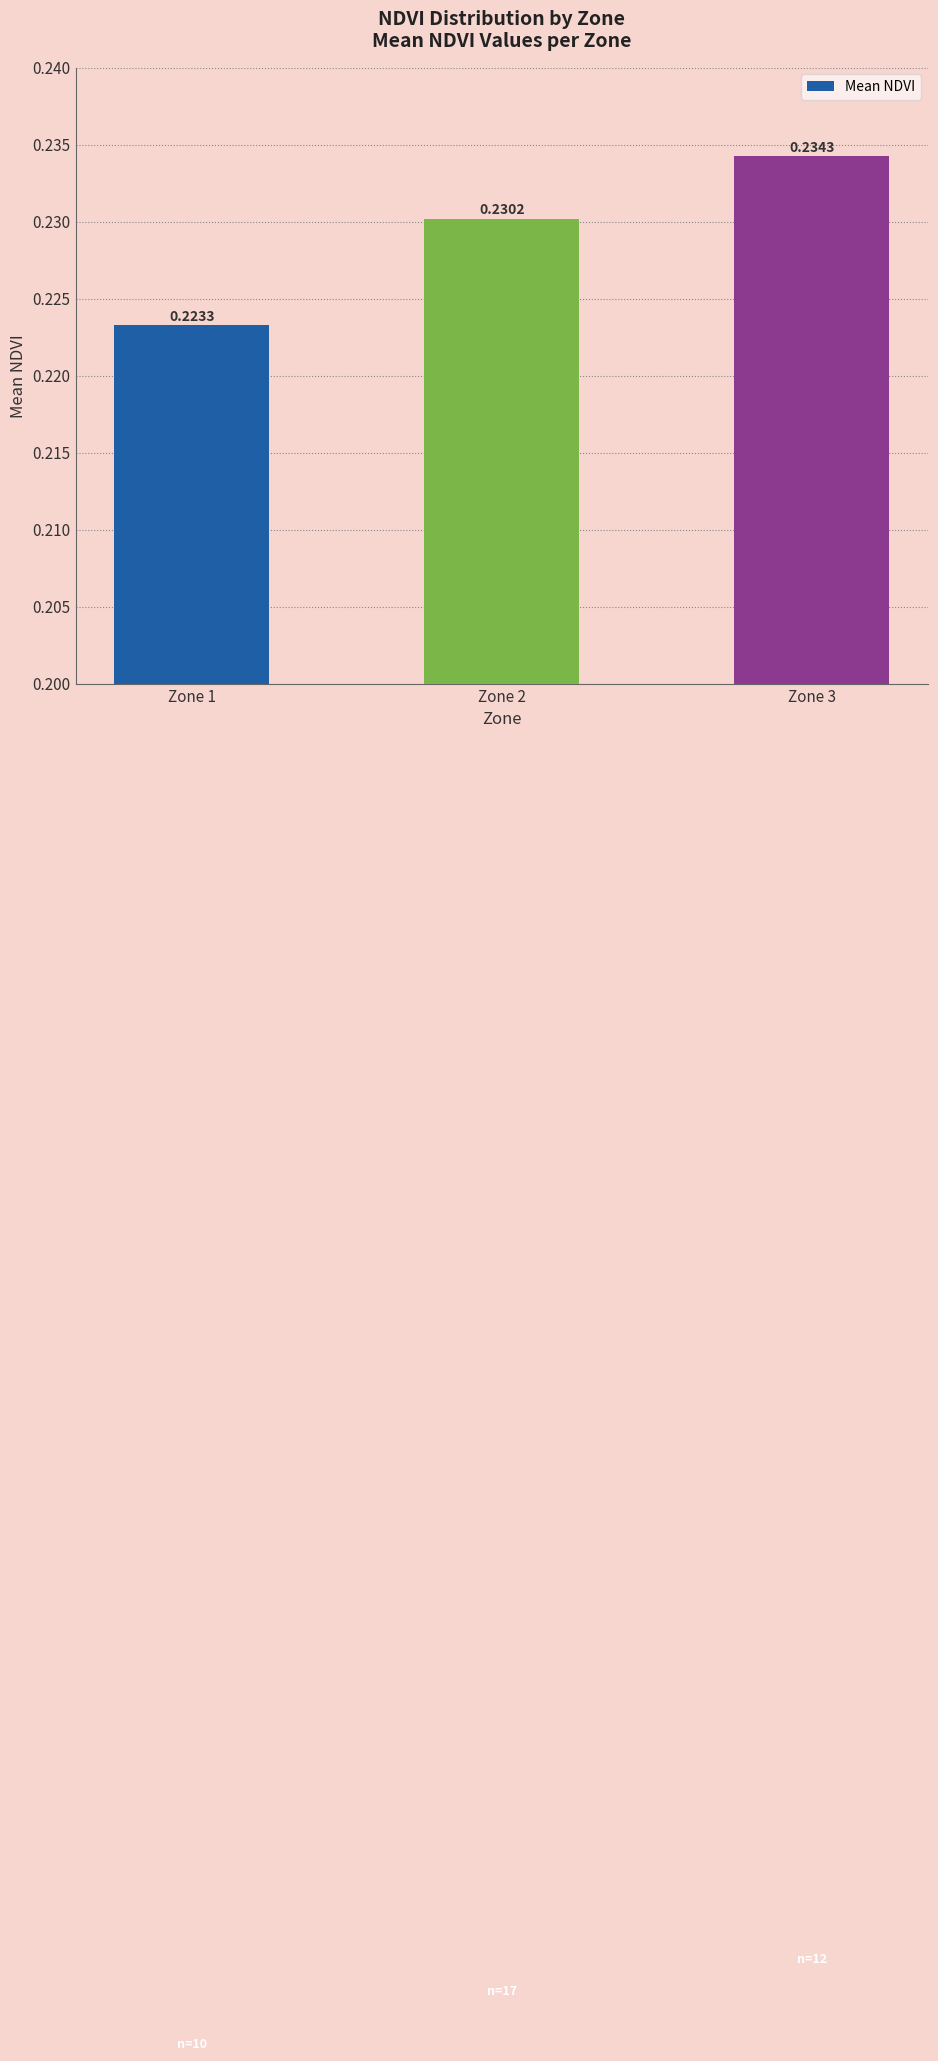

Which has a higher value, Zone 3 or Zone 1?

Zone 3